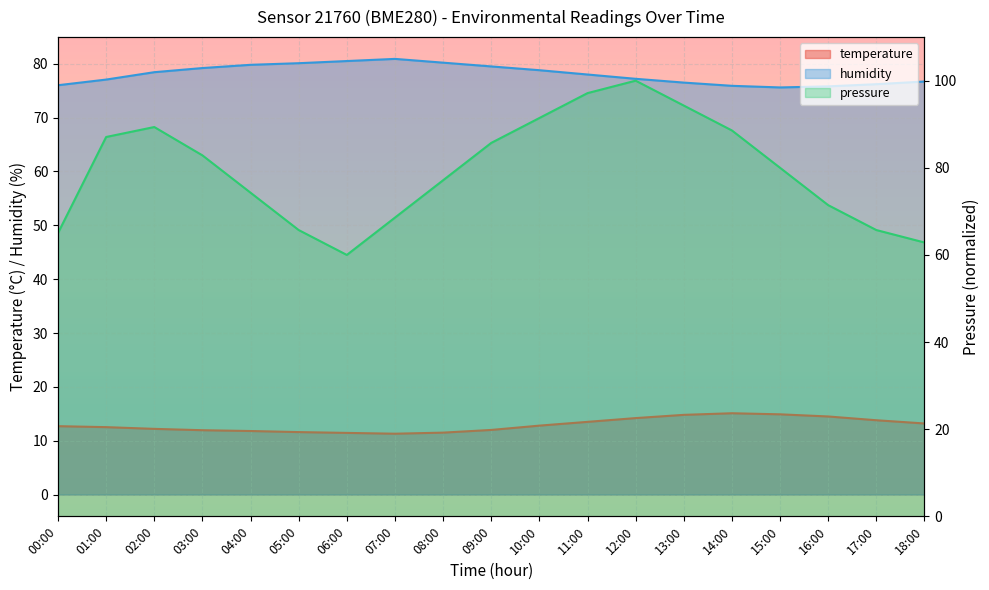

Does the chart display data point markers on the line(s)?

No